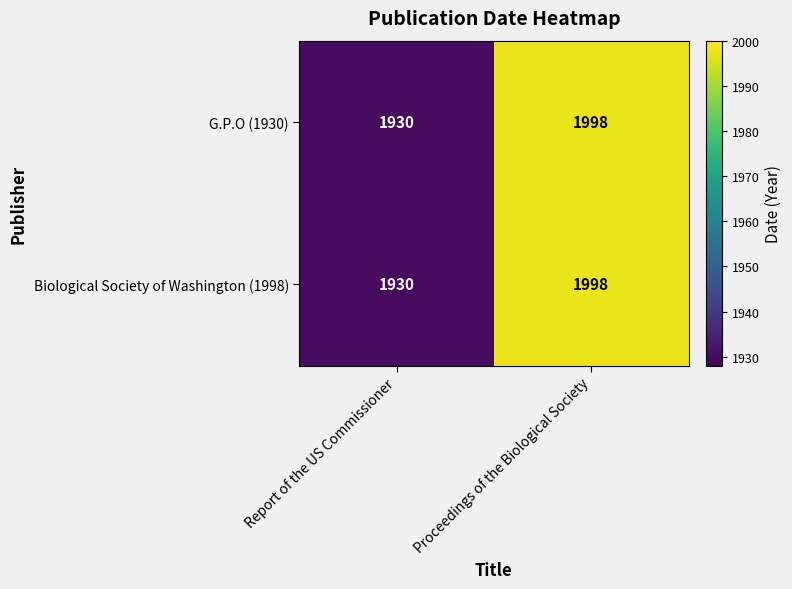

At which category is the sum across all series the highest?

Proceedings of the Biological Society